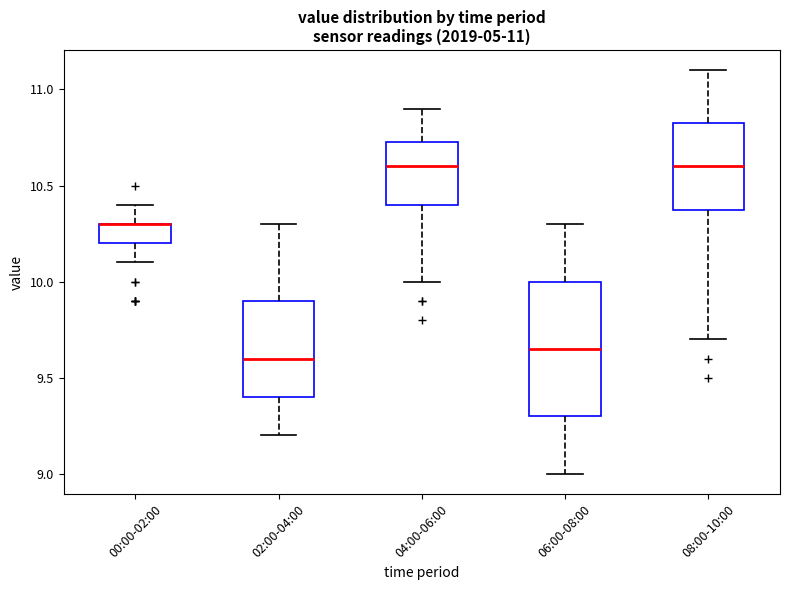

Which box is the tallest, from its lower edge to its upper edge?

06:00-08:00